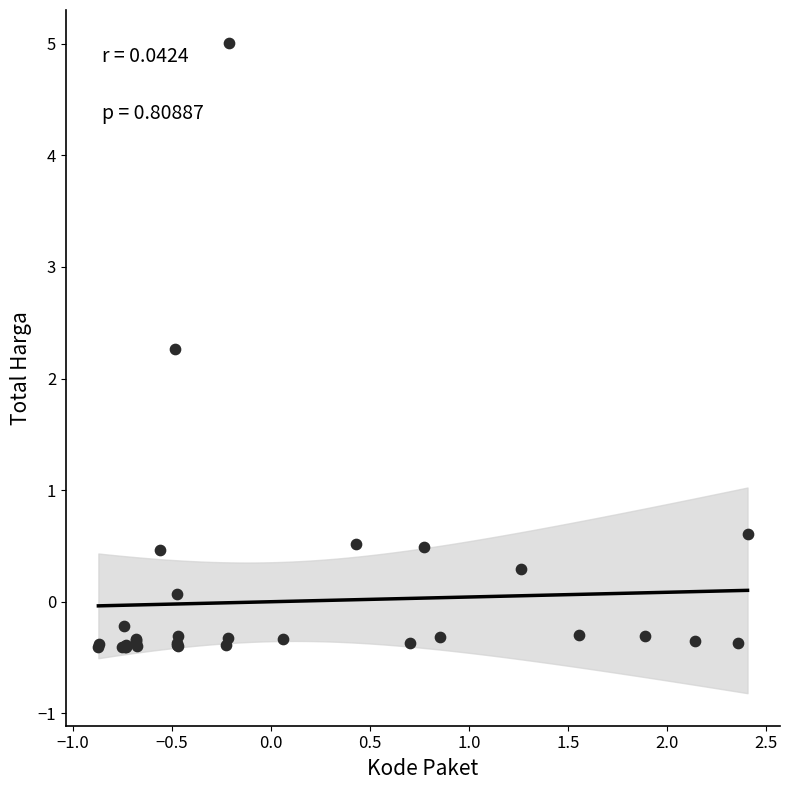

What Y value in the scatter plot is closest to 2?

2.3